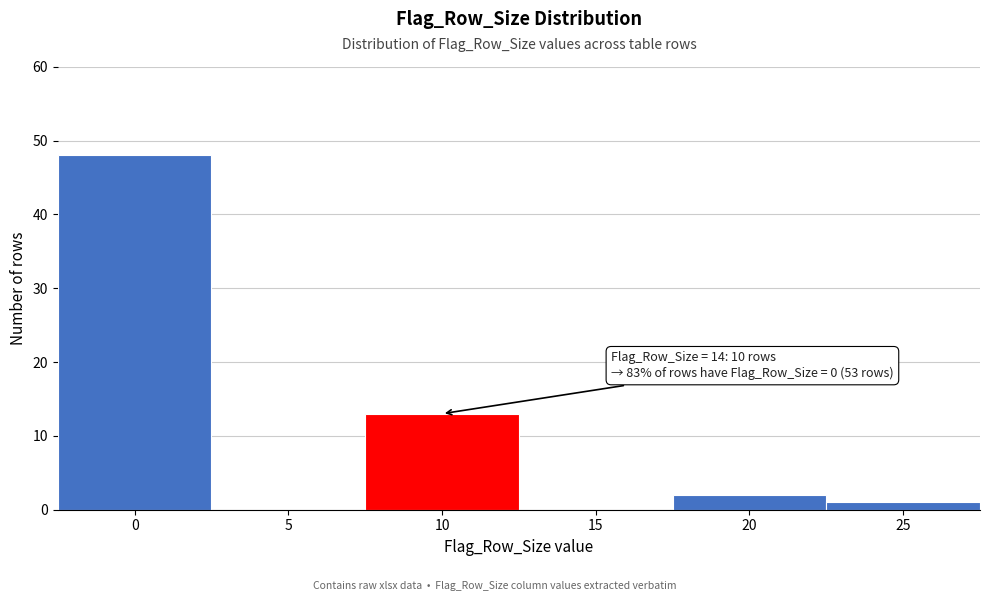

Reading left to right, what are all the values shown in this chart?

0=48	5=0	10=13	15=0	20=2	25=1